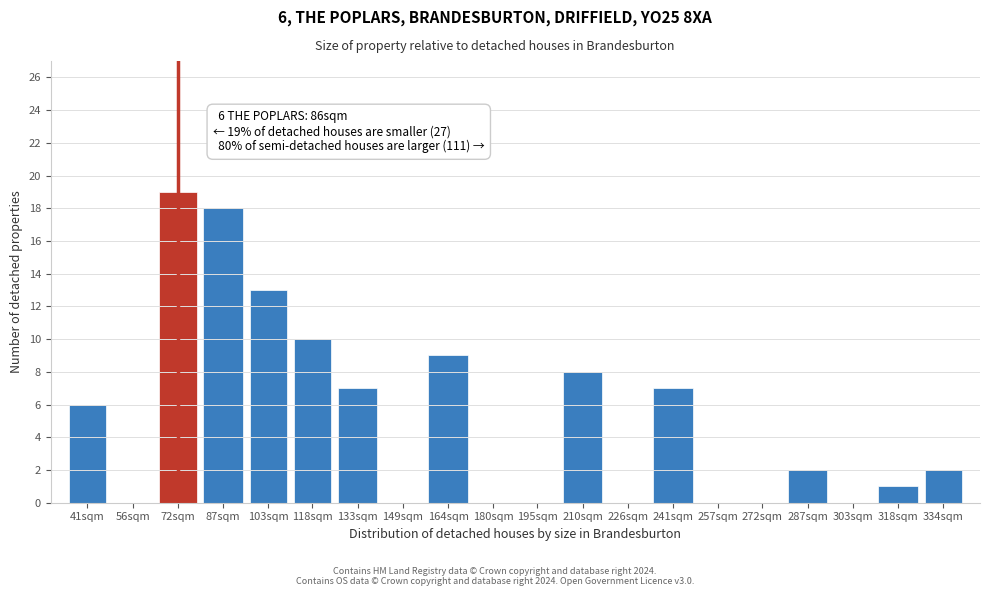

Reading right to left, list all the values displayed in this chart.

334sqm=2	318sqm=1	303sqm=0	287sqm=2	272sqm=0	257sqm=0	241sqm=7	226sqm=0	210sqm=8	195sqm=0	180sqm=0	164sqm=9	149sqm=0	133sqm=7	118sqm=10	103sqm=13	87sqm=18	72sqm=19	56sqm=0	41sqm=6